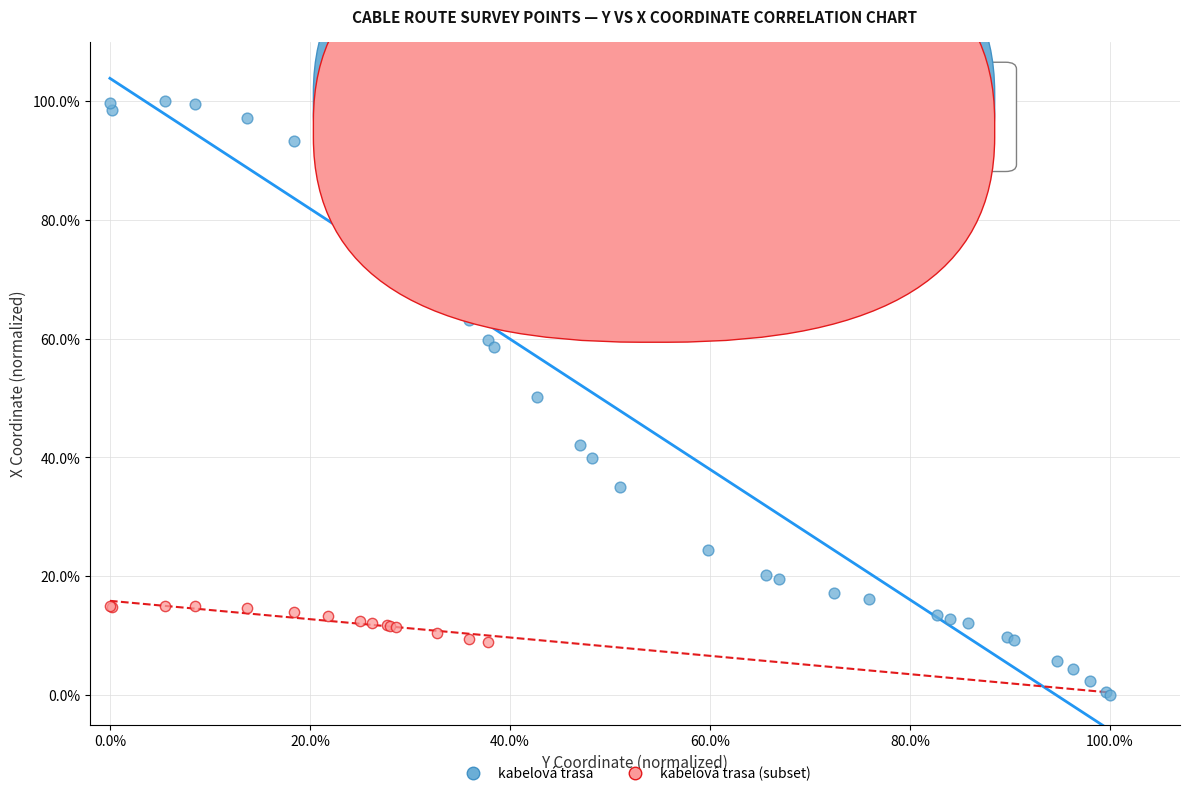

What are all the series names shown in the legend?

kabelová trasa, kabelová trasa (subset)